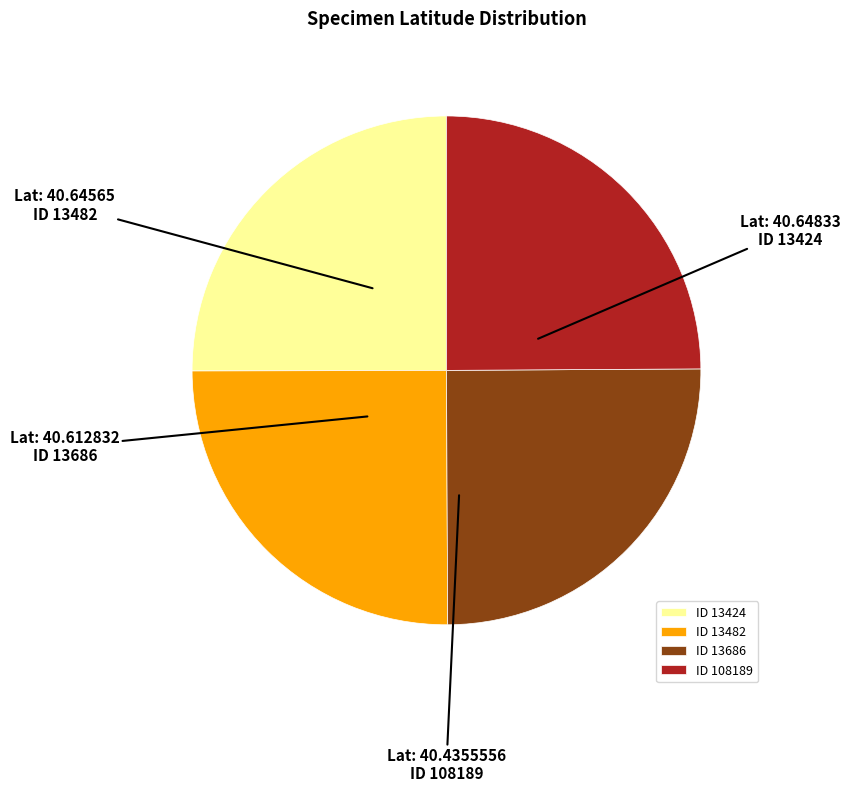

What is the ratio of the value at ID 108189 to the value at ID 13424?

1.0